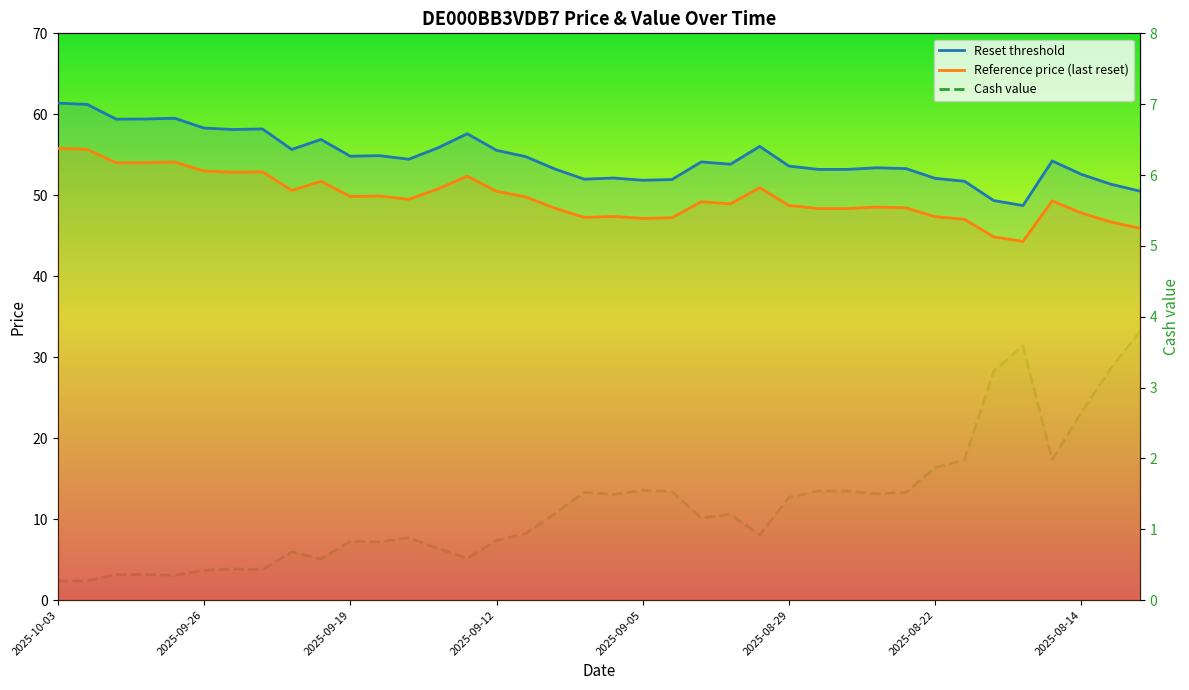

Where does the Reset threshold series first go above 54?

2025-10-03